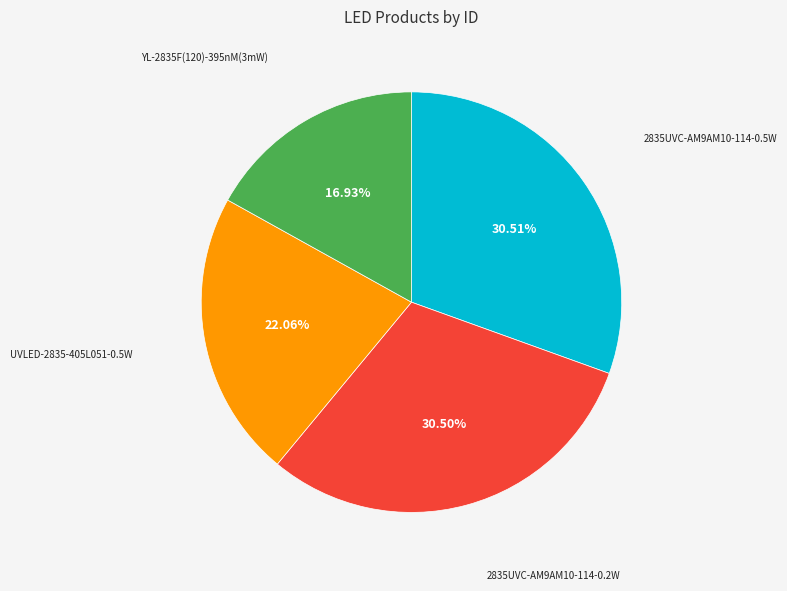

How many slices are in this pie chart?

4